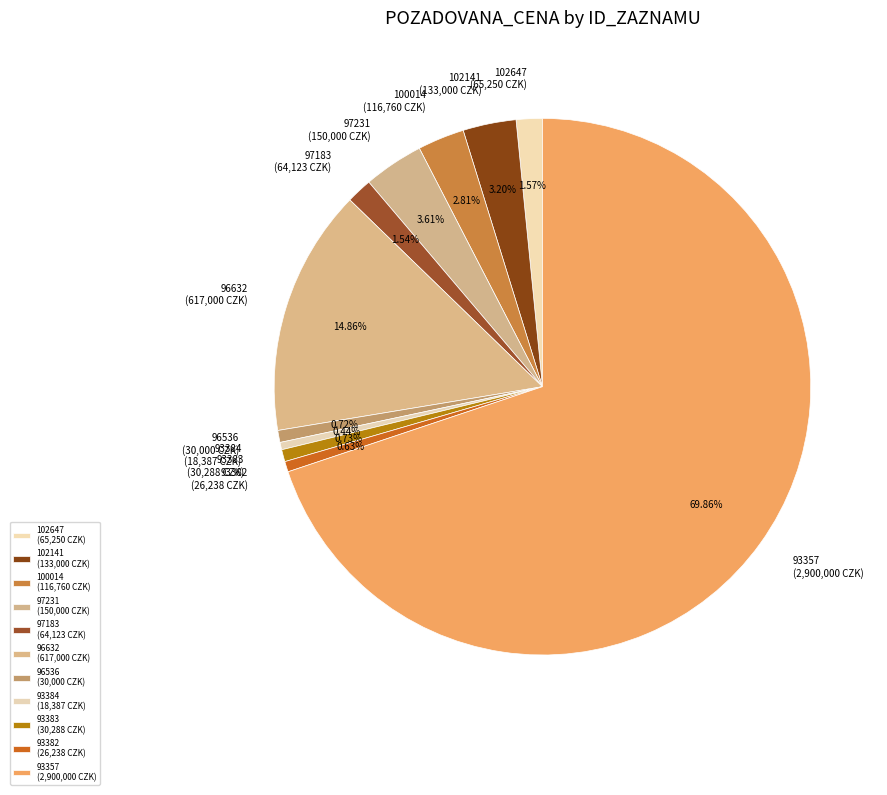

To the nearest percent, what is the combined percentage of 97231 and 100014?

6%